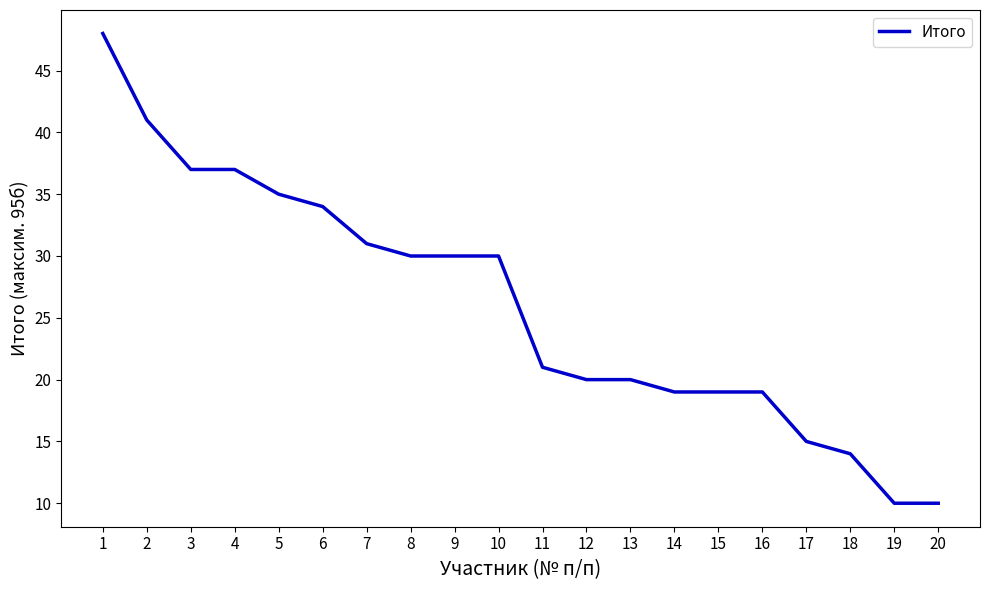

The value at 4 is 21. True or false?

False